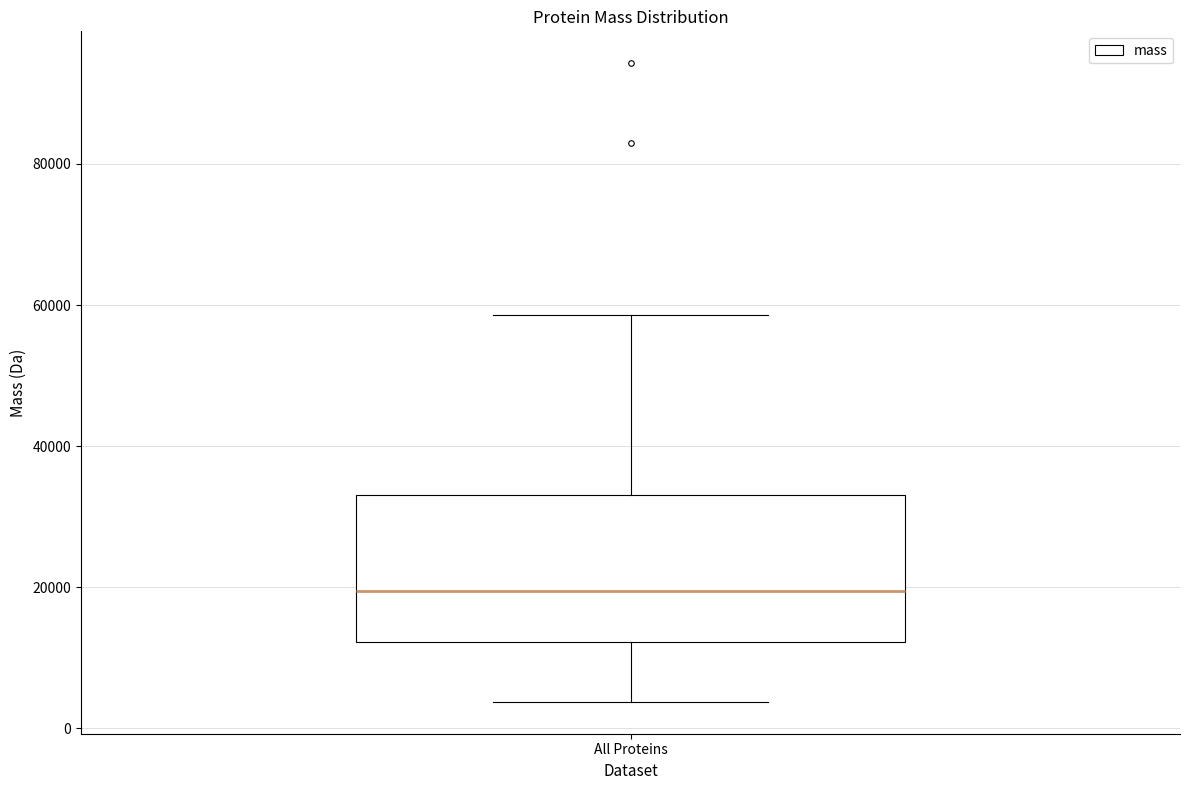

Read this box plot against the y-axis: the position of the median line, the range covered by the box, and the ends of both whiskers. The values are not printed on the chart, so give them approximately, as read against the axis.

median 20000, box 12000 to 34000, whiskers 4000 to 58000